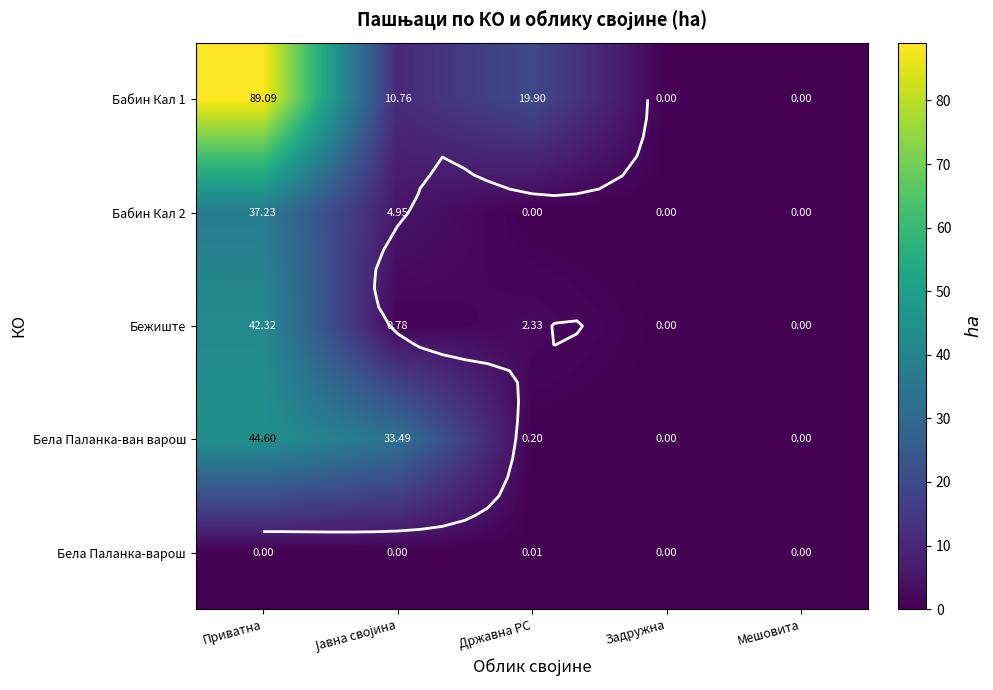

What is the sum of the Бела Паланка-ван варош values at Државна РС and Задружна?

0.2